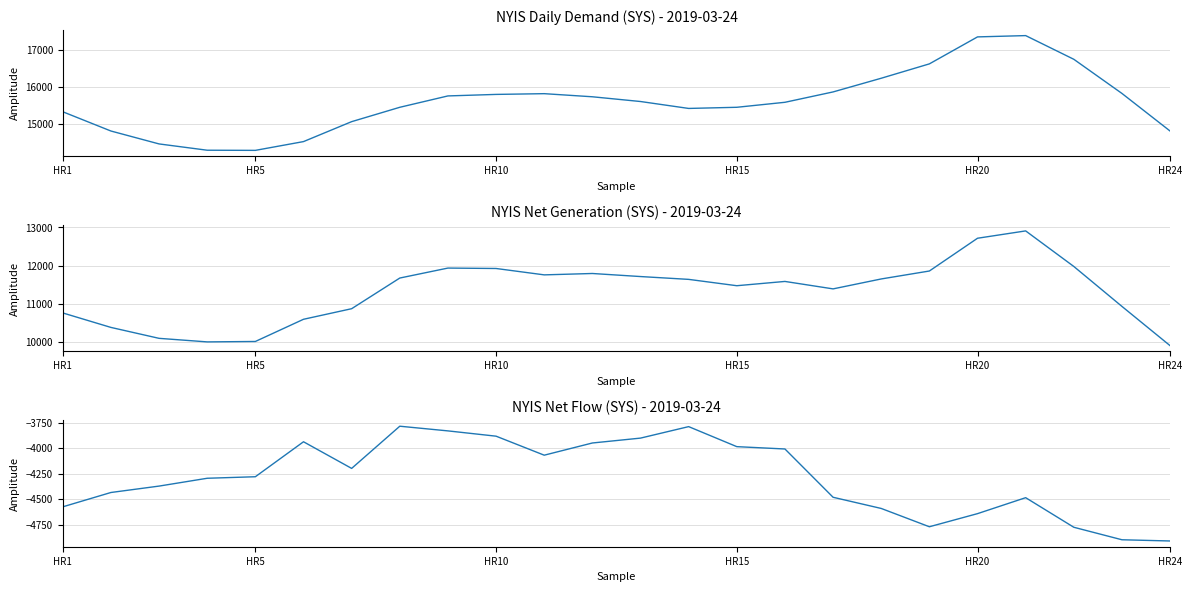

What is the maximum value for Net Generation (SYS)?

12908